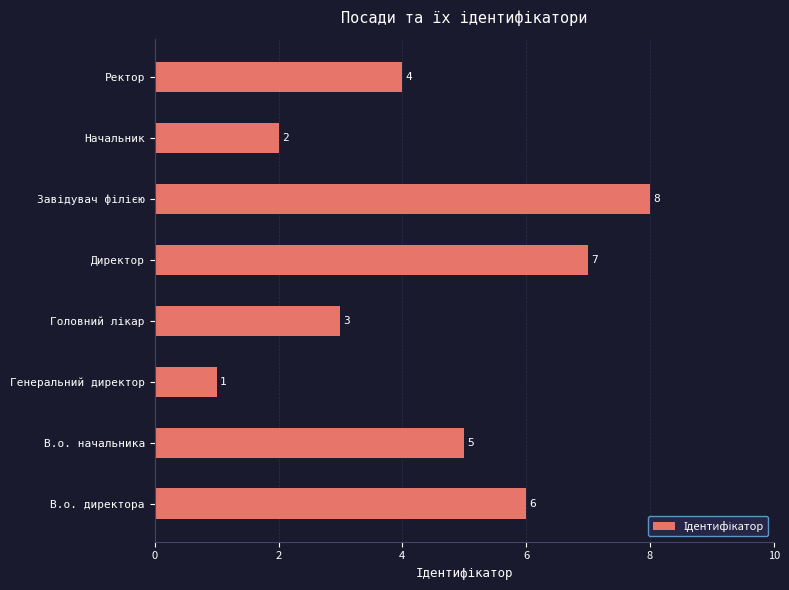

True or false: the data shows 1 at Ректор.

False